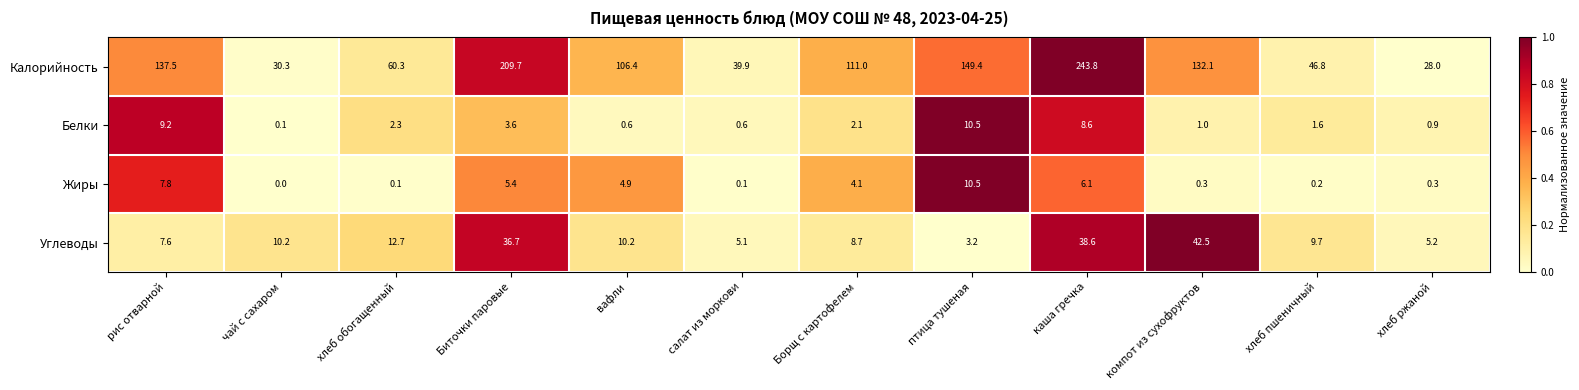

What is the spread (max minus min) of values at рис отварной?

129.9